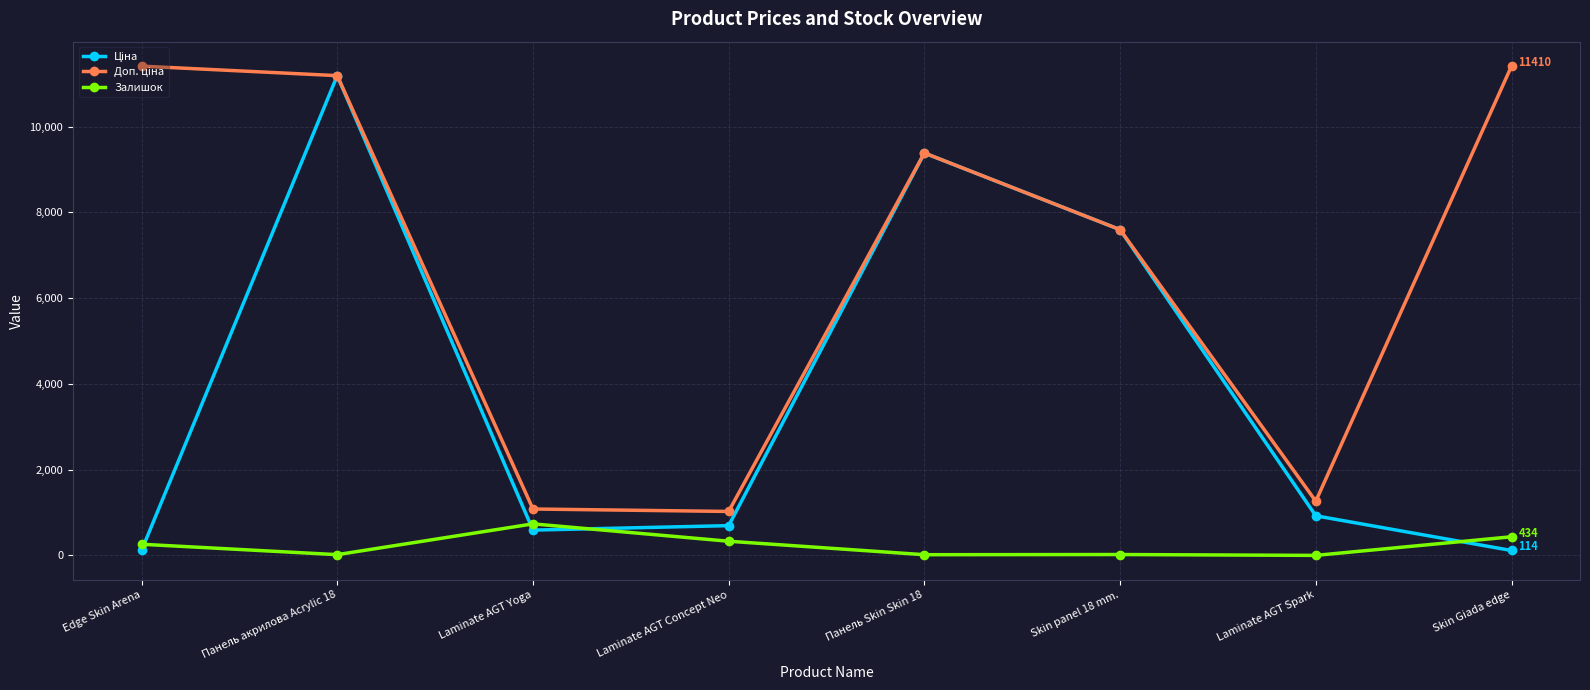

Does the chart have visible grid lines?

Yes